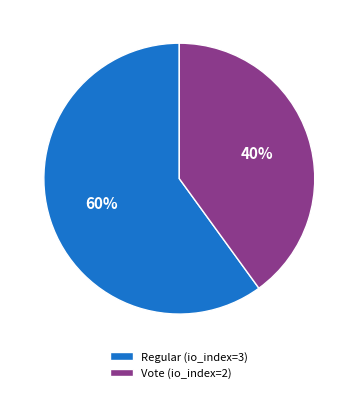

Which has a higher value, Vote (io_index=2) or Regular (io_index=3)?

Regular (io_index=3)